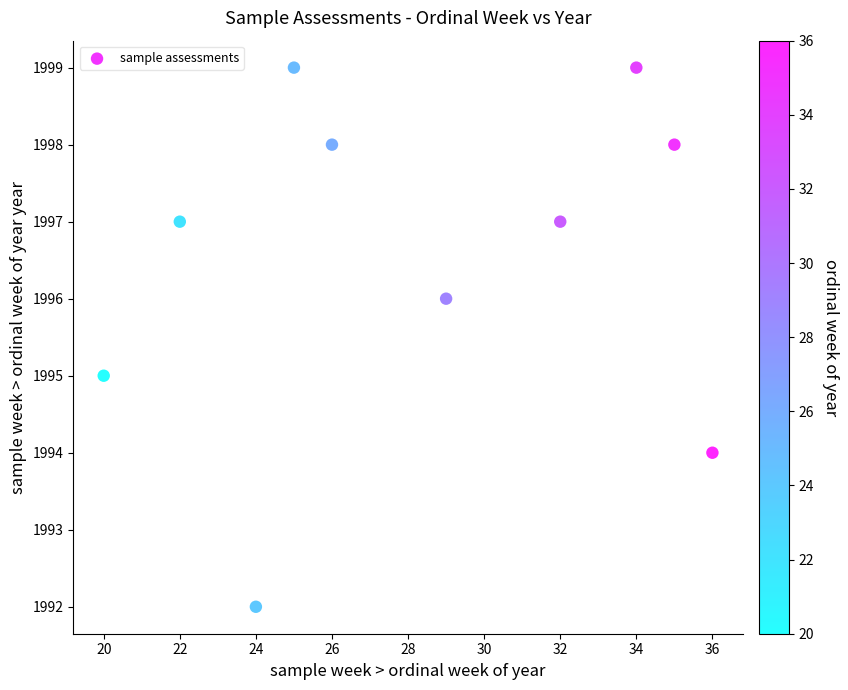

What is the range of Y values (max minus min)?

7